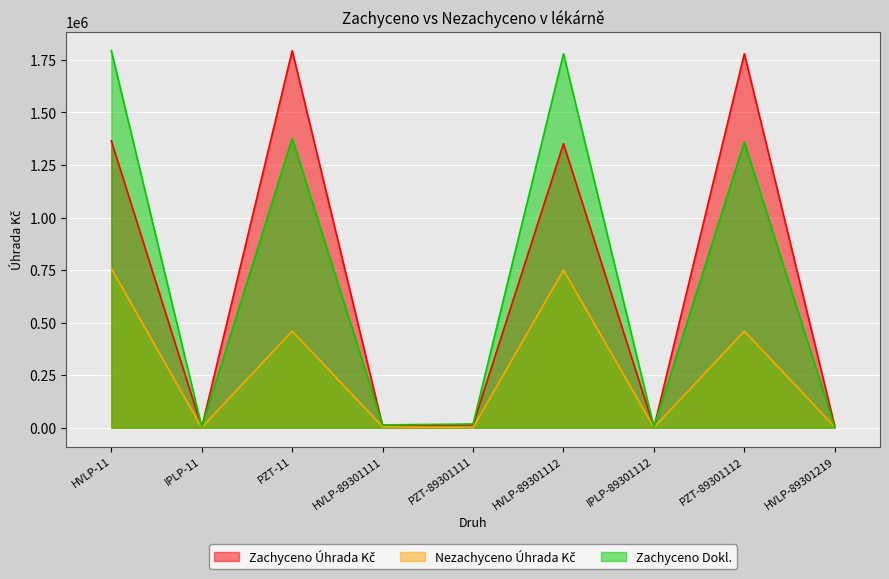

Which series has the largest total across all categories?

Zachyceno Dokl.